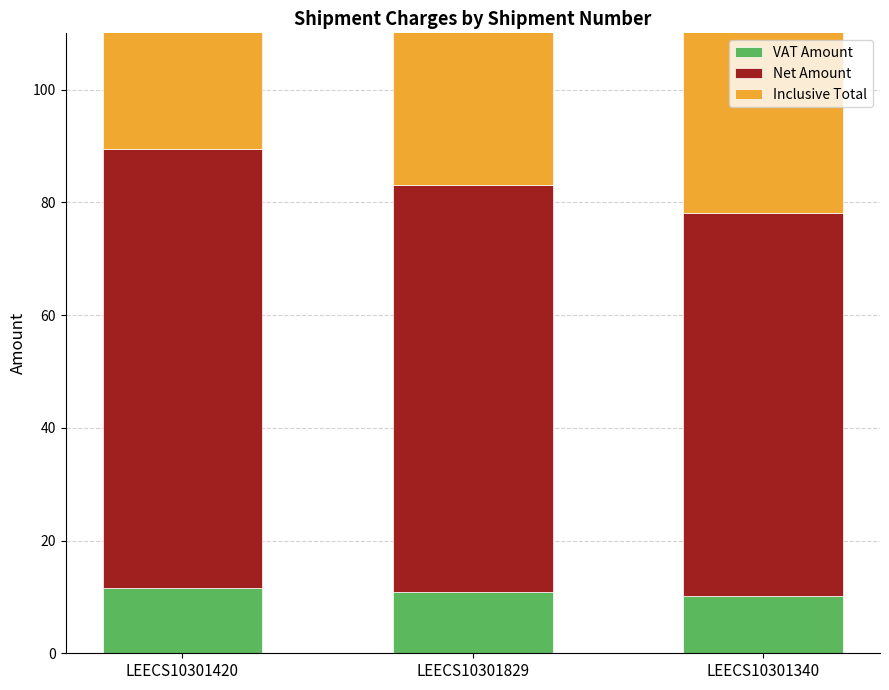

How many categories are shown in the chart?

3